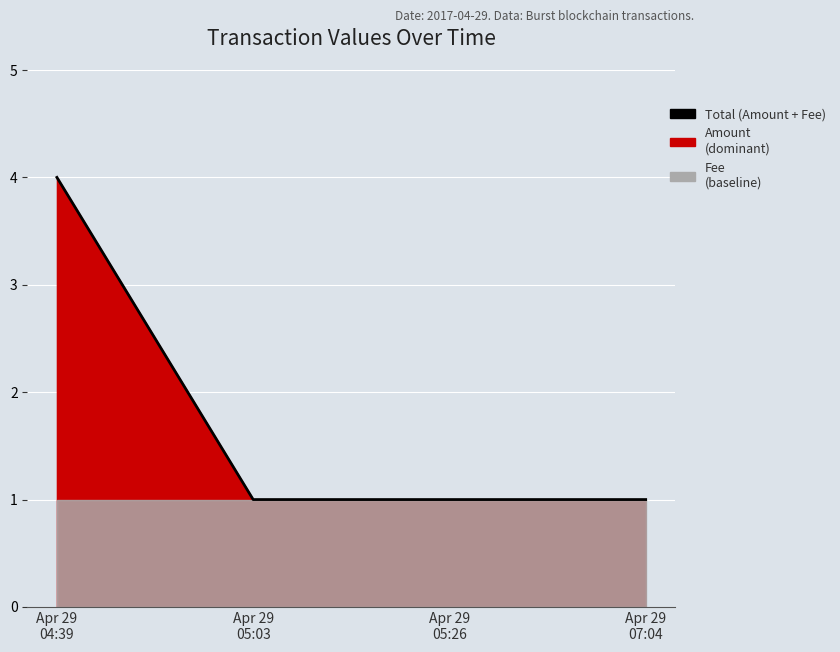

Reading left to right, what are all the values shown in this chart?

Apr 29
04:39=4	Apr 29
05:03=1	Apr 29
05:26=1	Apr 29
07:04=1